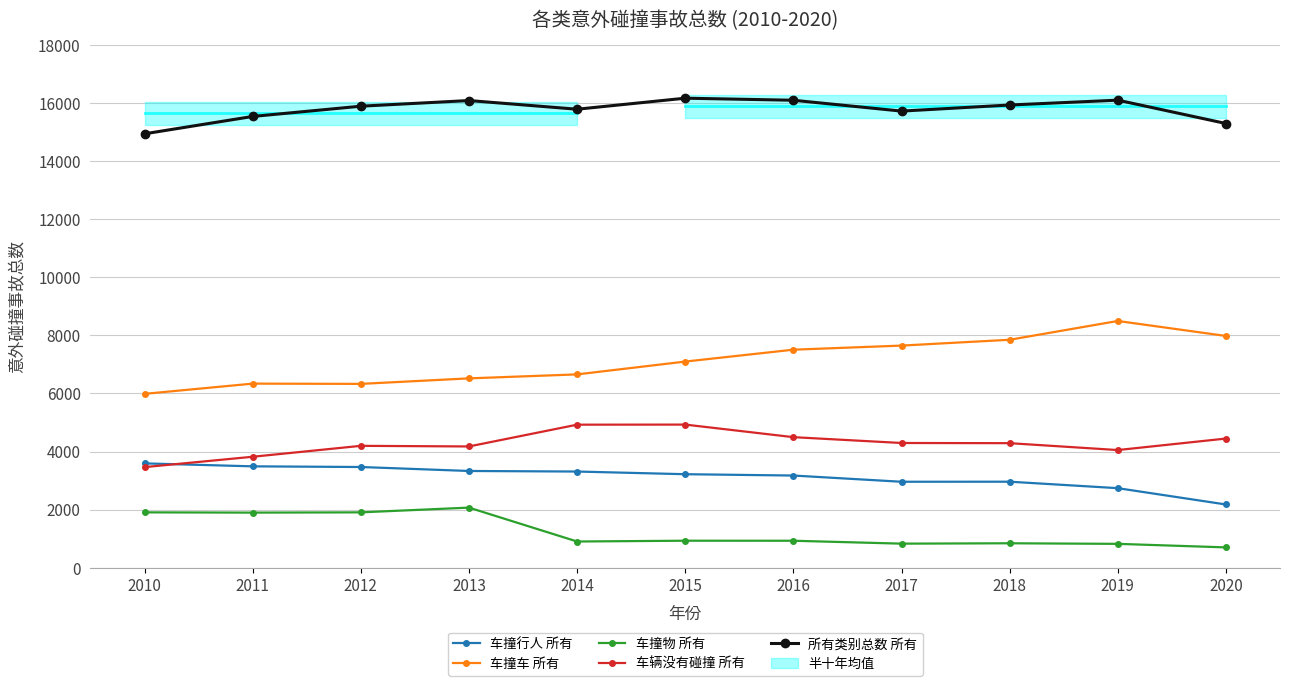

True or false: 车辆没有碰撞 所有 and 车撞车 所有 intersect in this chart.

False